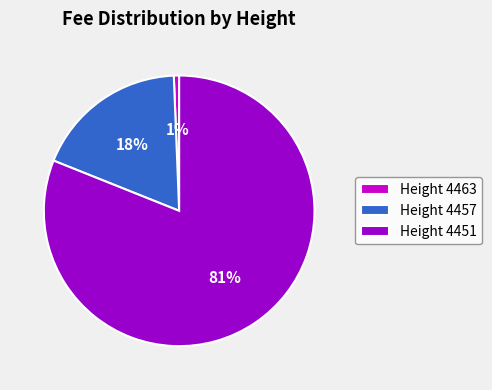

Count the number of slices in the pie.

3